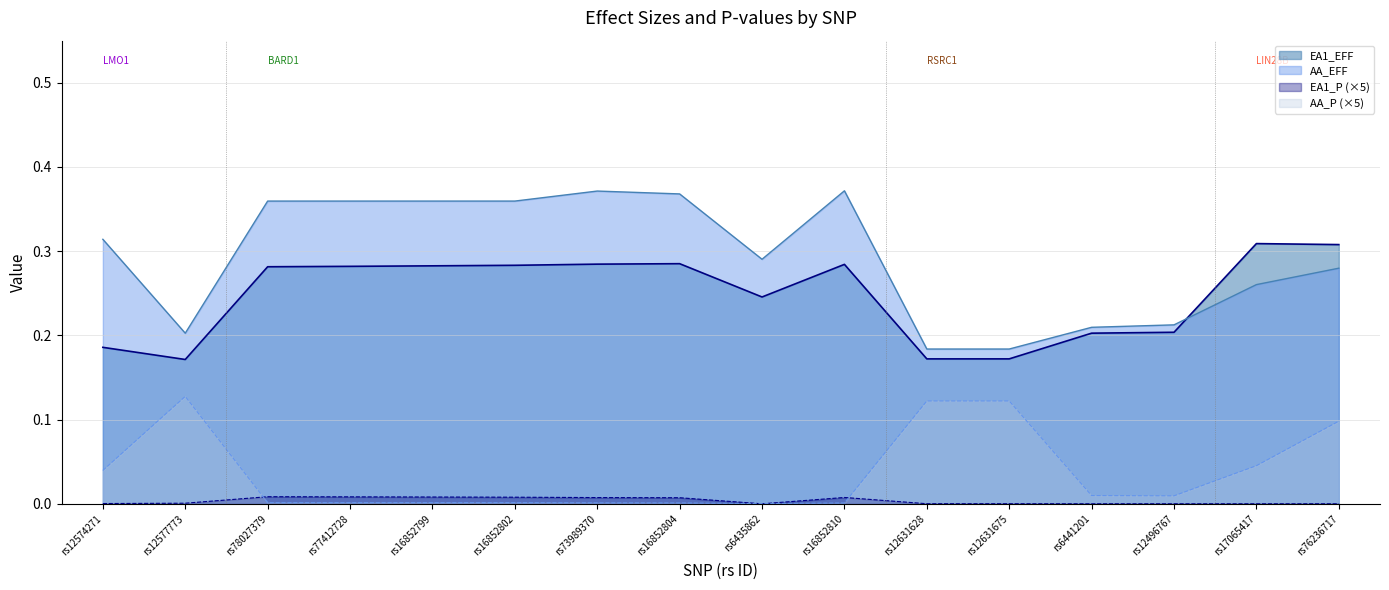

At which label is AA_EFF closest to 0?

rs12631628